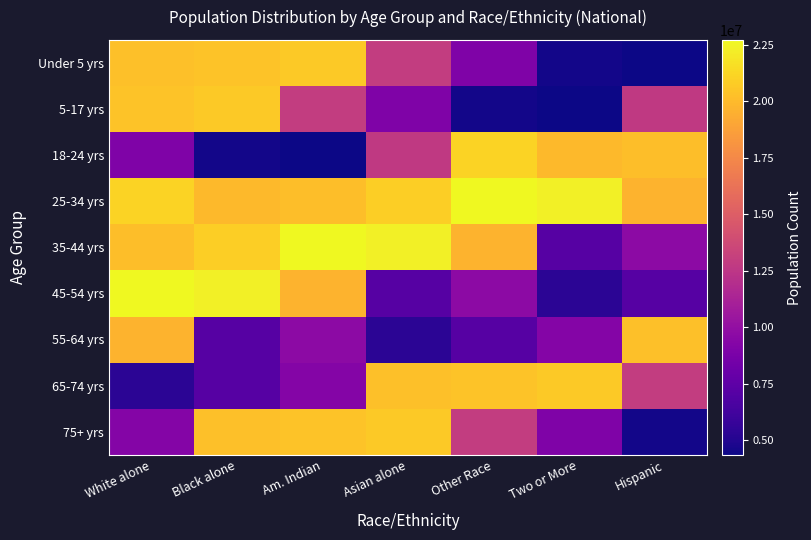

Which category has the highest value across all series?

Other Race